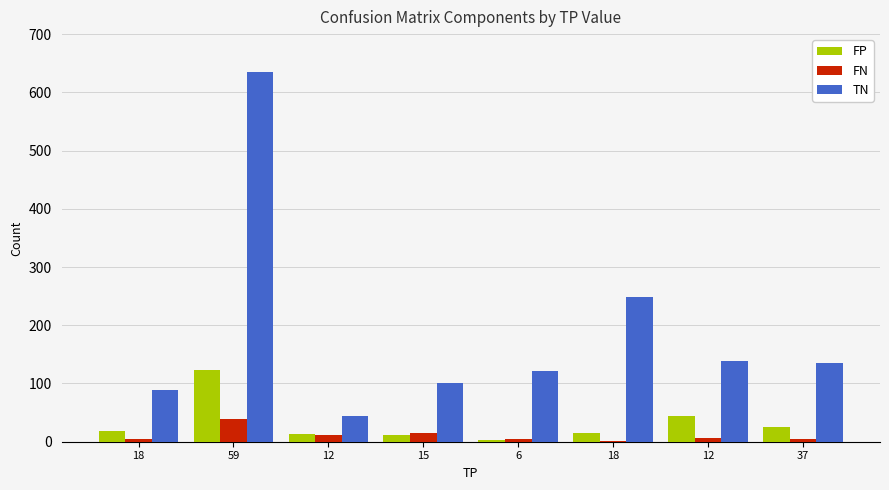

List the series in order of their peak value, lowest first.

FN, FP, TN